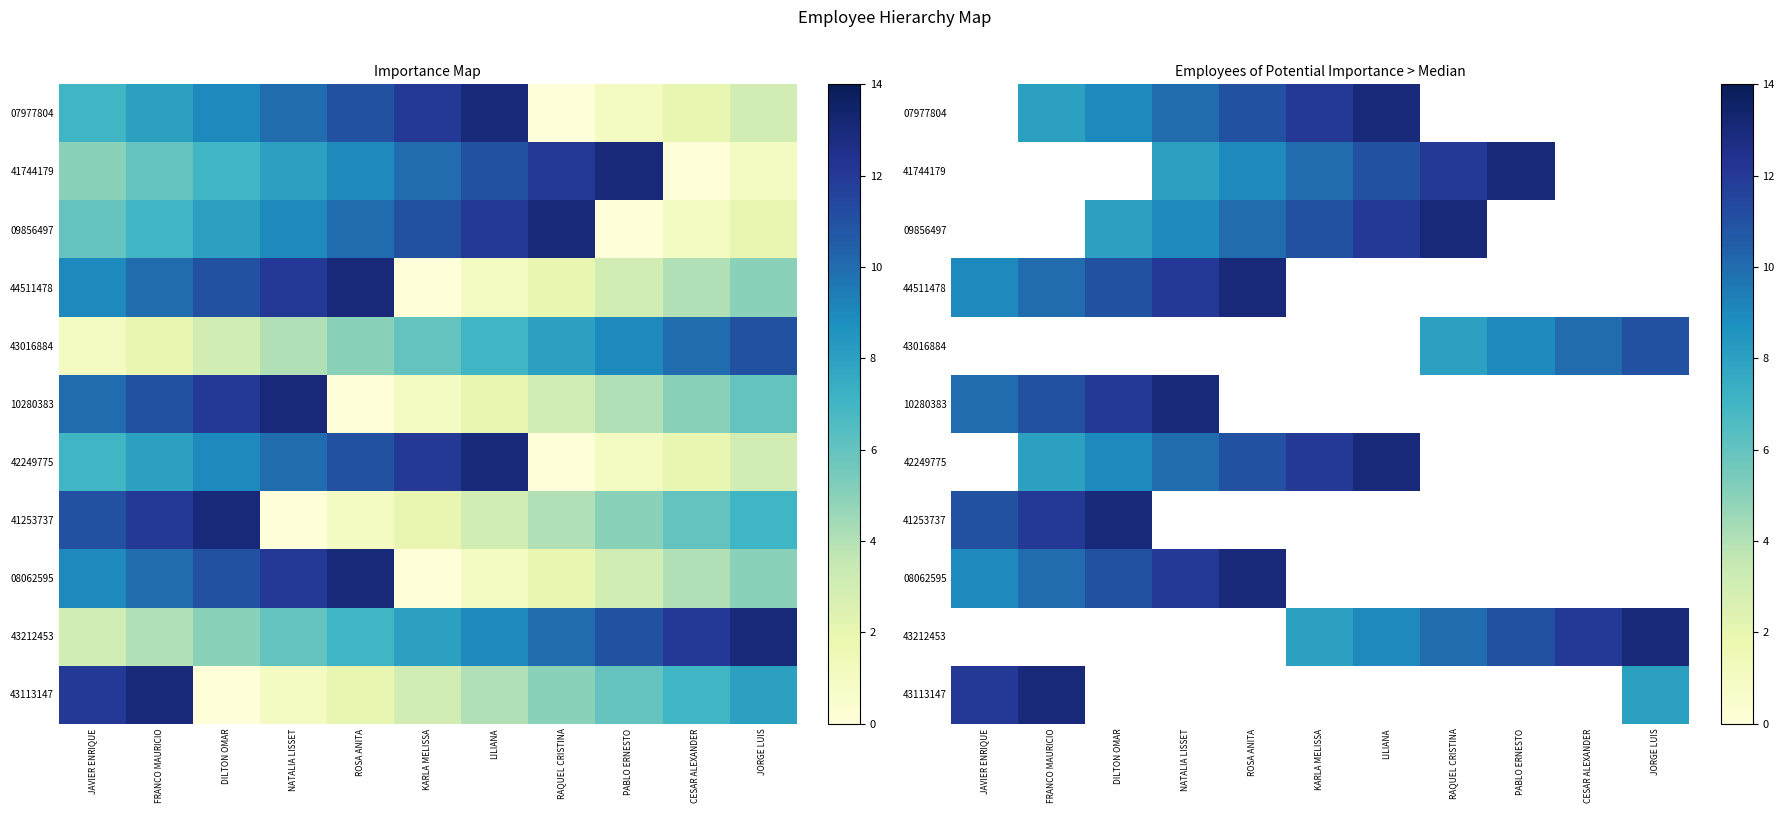

What is the greatest value displayed?

13.0